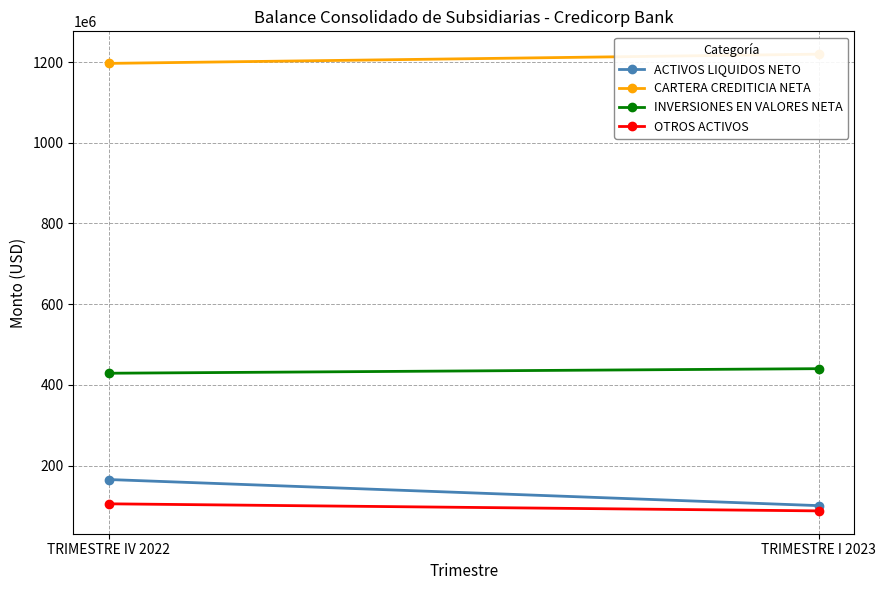

What is the average value of the OTROS ACTIVOS series?

96490783.5